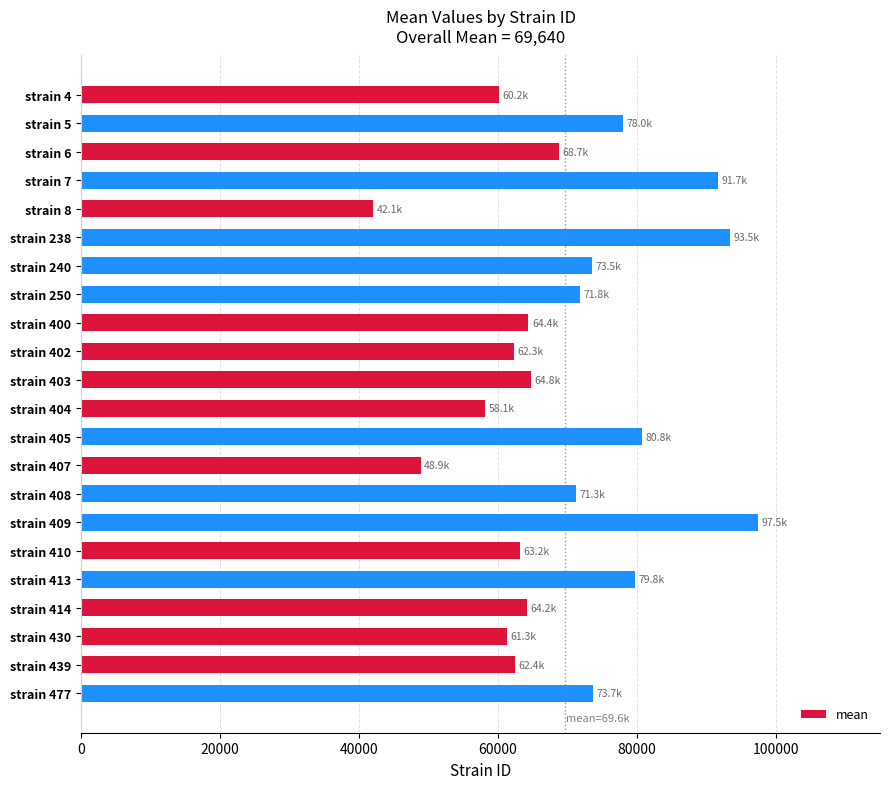

How many bars are there in total?

22